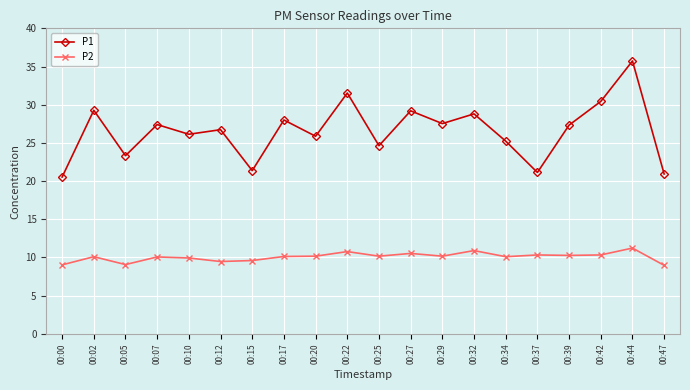

True or false: P1 has more than 2 points higher than both neighbors.

True